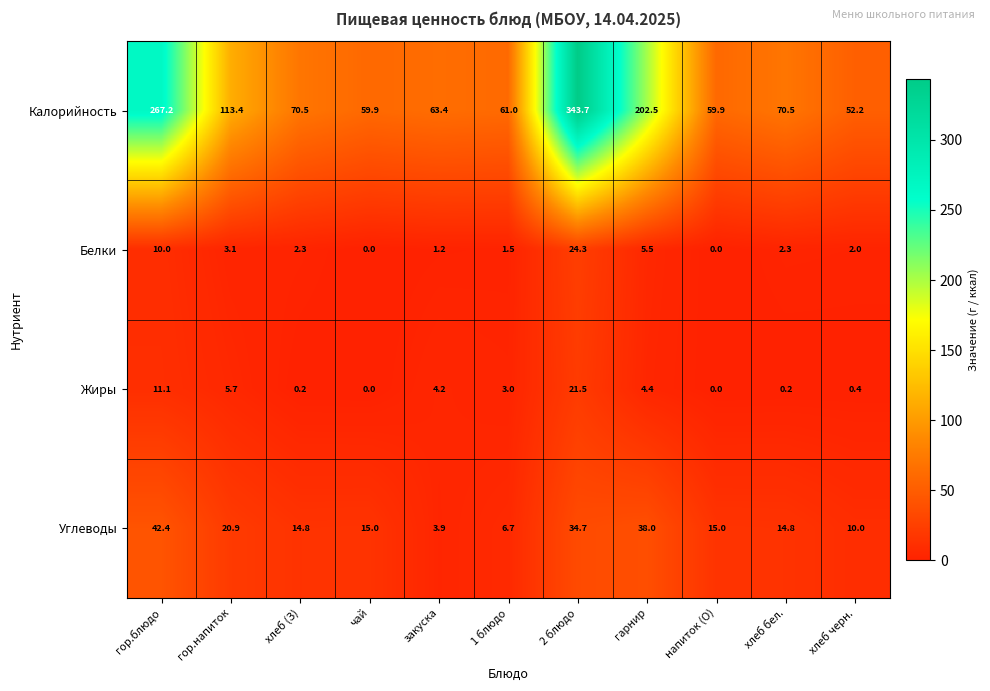

Is it true that Калорийность equals 63.4 at закуска?

True